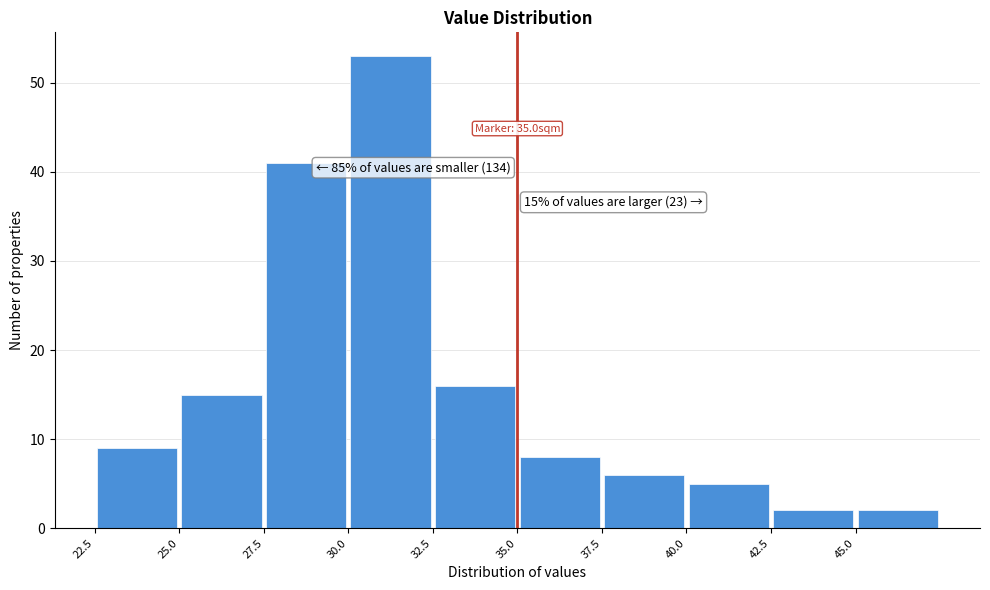

Over which range of the x-axis is the bar tallest?

30.0 to 32.5